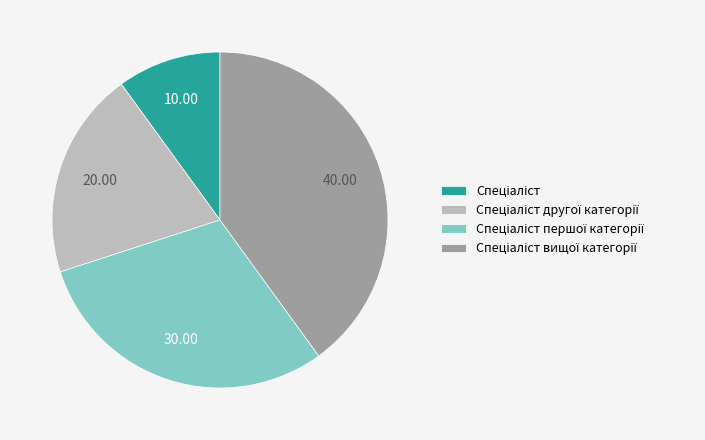

How many segments does this pie chart have?

4